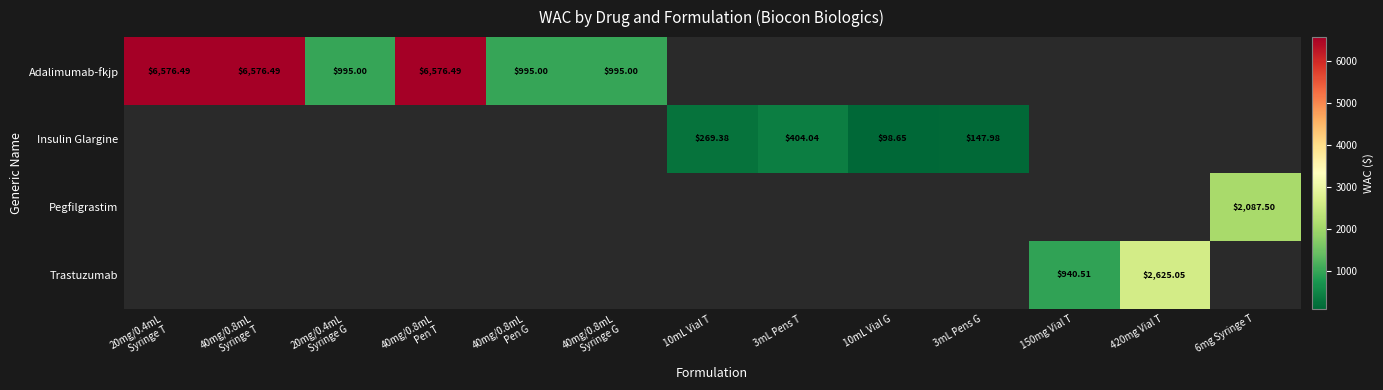

Which label corresponds to the smallest value in the chart?

10mL Vial G